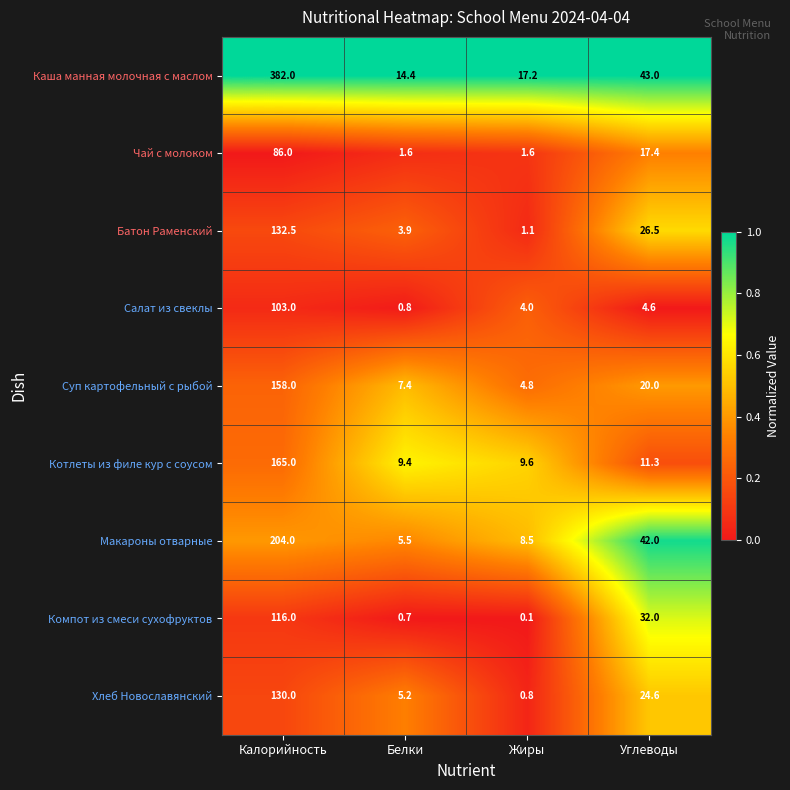

What is the sum of the Салат из свеклы values at Жиры and Калорийность?

107.0